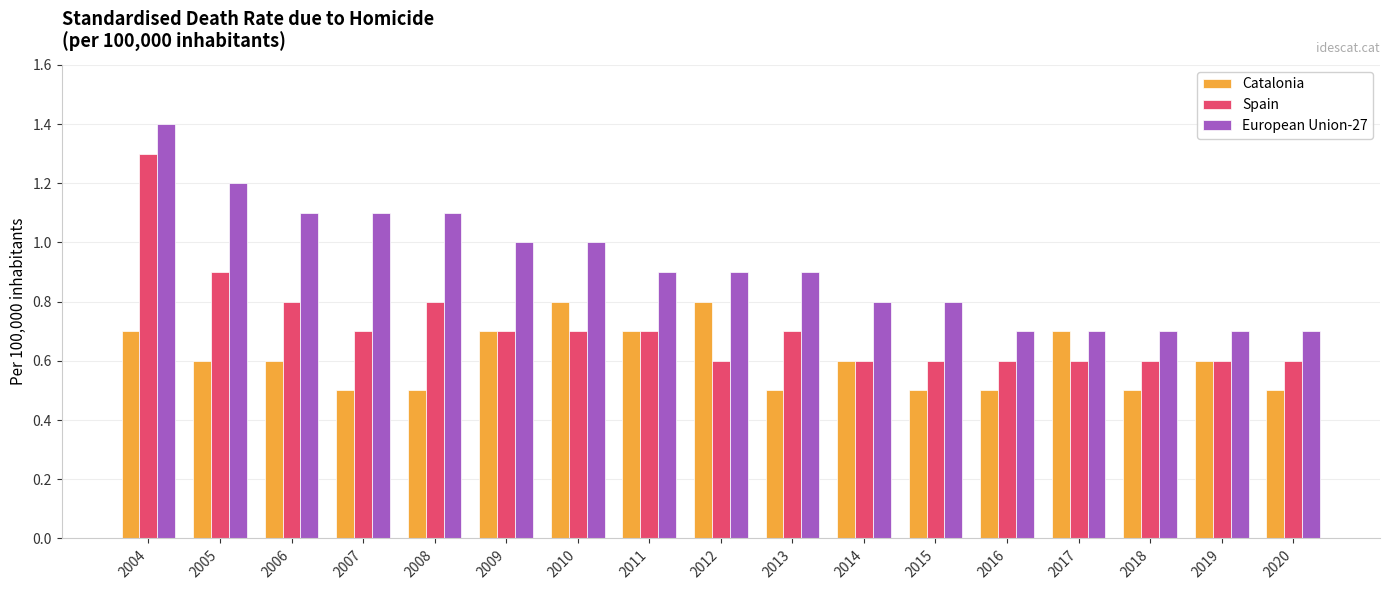

What is the spread (max minus min) of values at 2008?

0.6